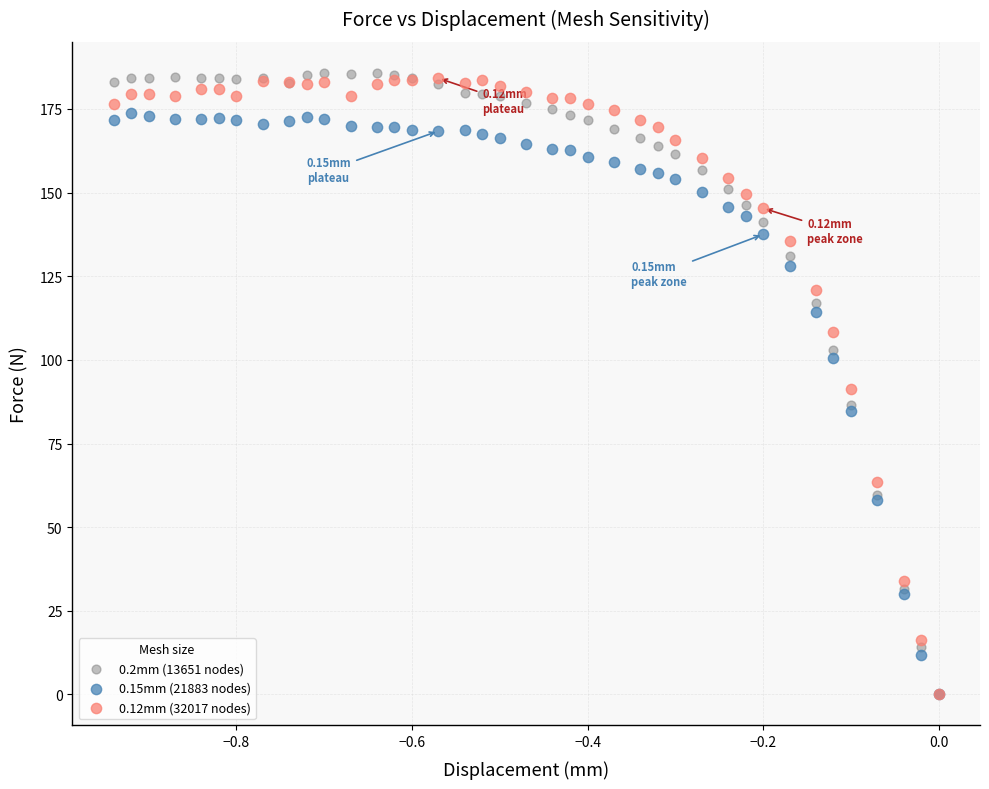

What are all the series names shown in the legend?

0.2mm (13651 nodes), 0.15mm (21883 nodes), 0.12mm (32017 nodes)